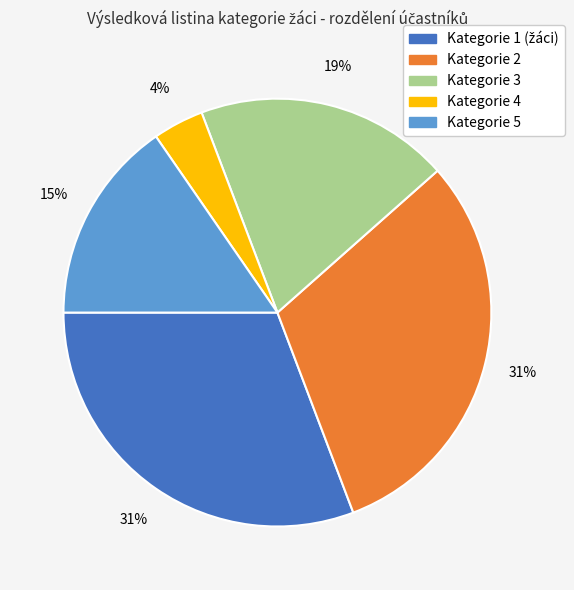

Is the sum of Kategorie 4 and Kategorie 3 greater than half?

No